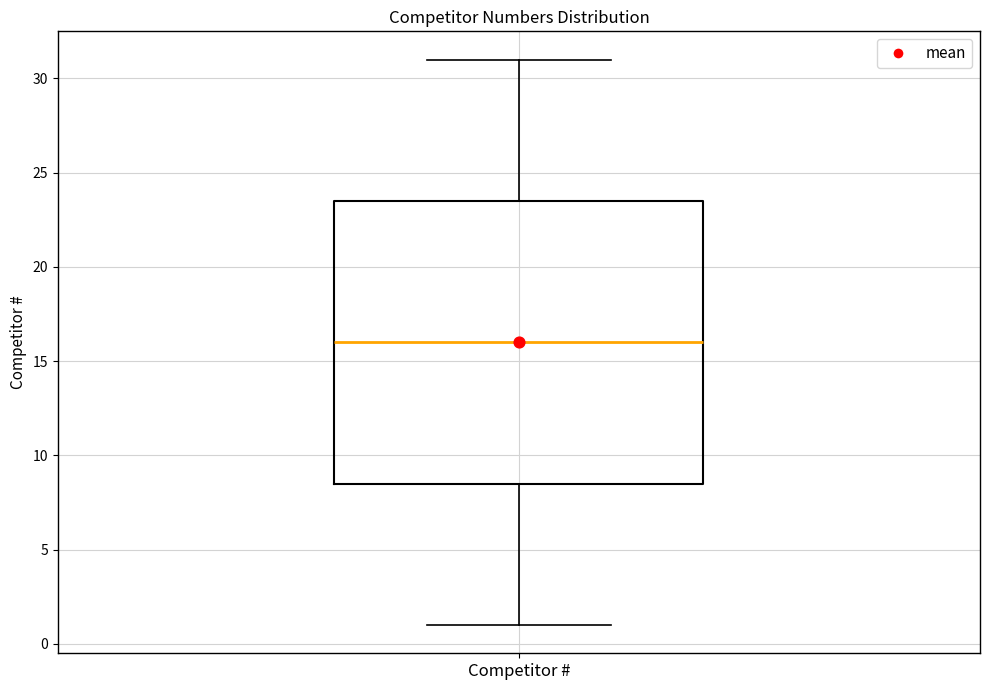

Transcribe this box plot: give where the median line is, the range the box spans, and where the two whiskers end, as read against the y-axis. The values are not printed on the chart, so give them approximately, as read against the axis.

median 16.0, box 8.5 to 23.5, whiskers 1.0 to 31.0